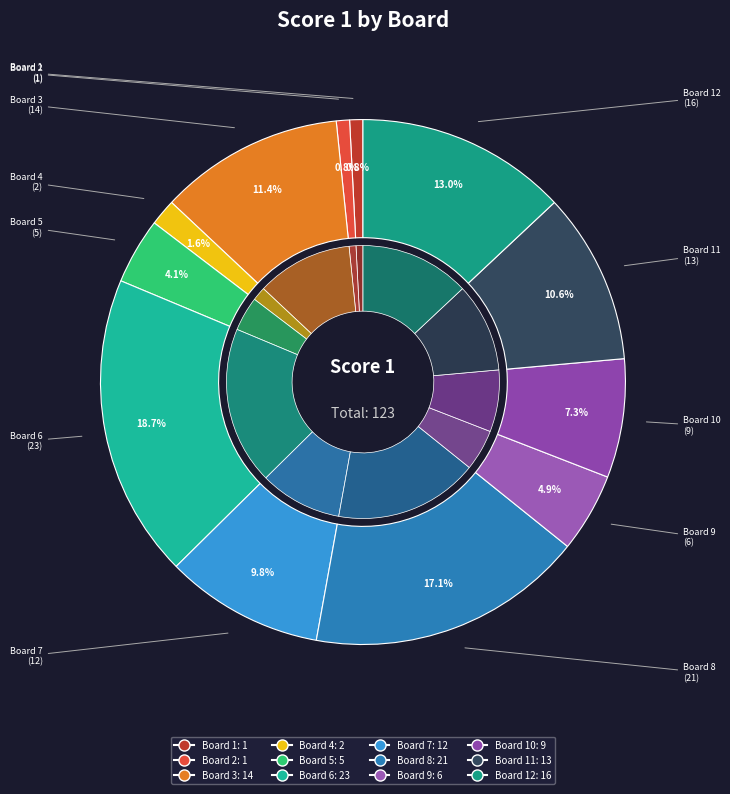

To the nearest percent, what is the difference between the 12 and 5 slice percentages?

9%